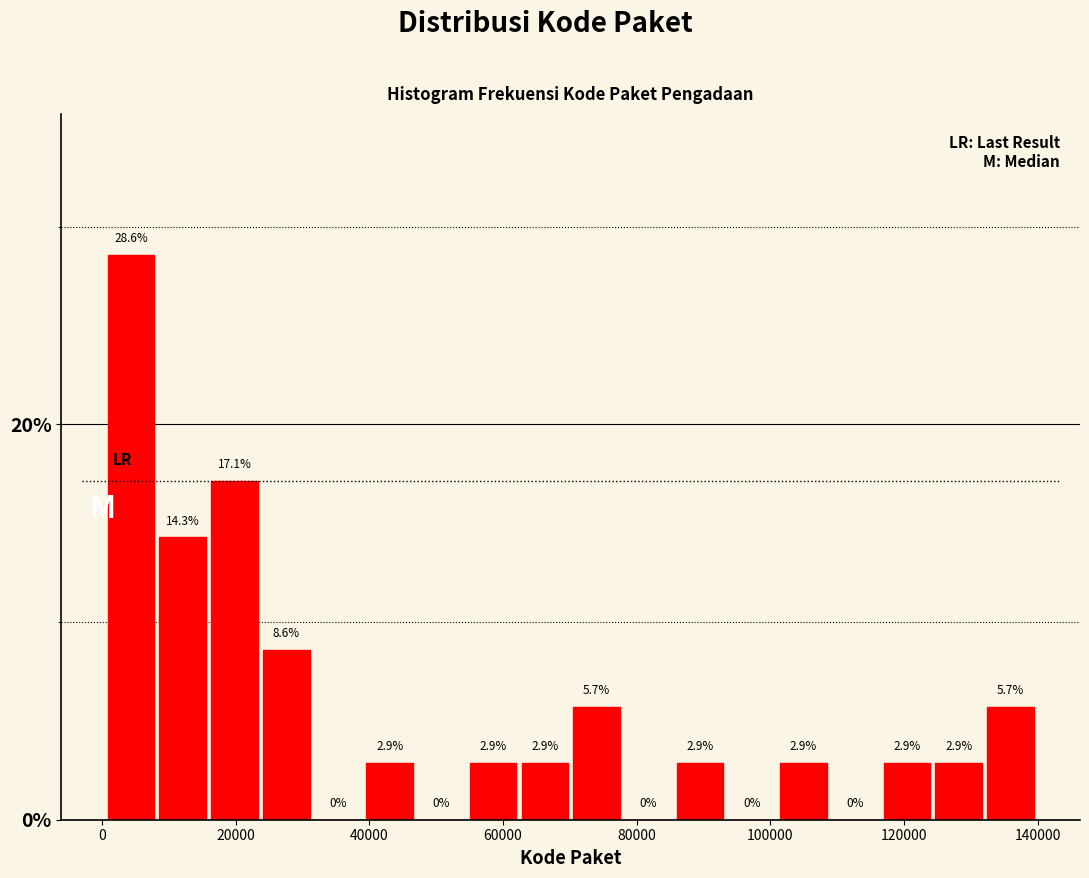

Around what value on the x-axis is the tallest bar? Give the approximate position of its centre, as read against the axis.

4000